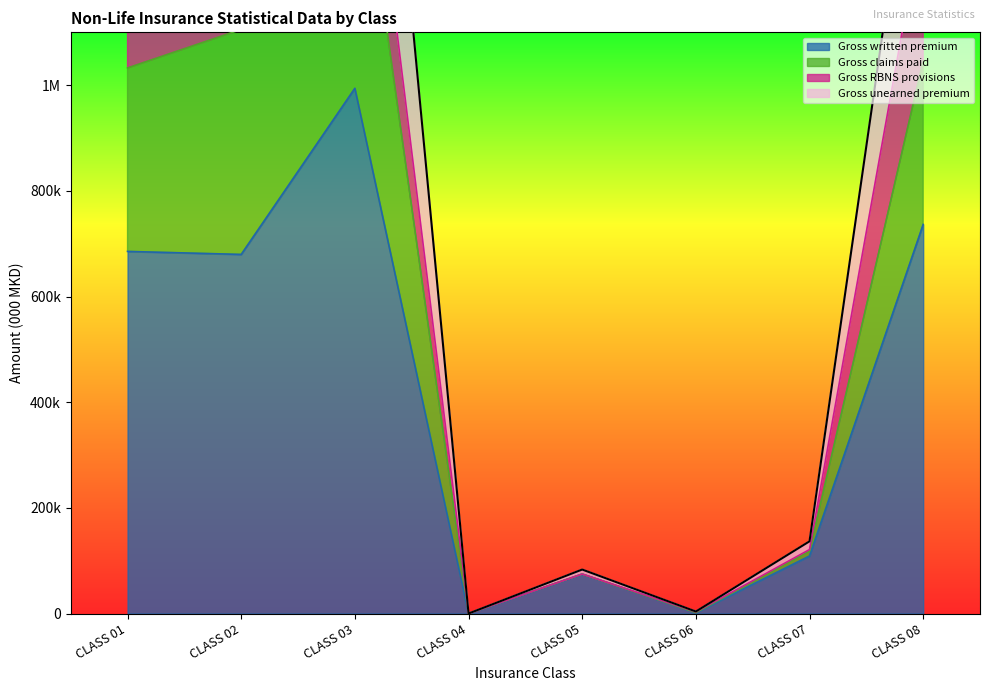

What is the difference between the Gross claims paid values at CLASS 07 and CLASS 06?

116264.2